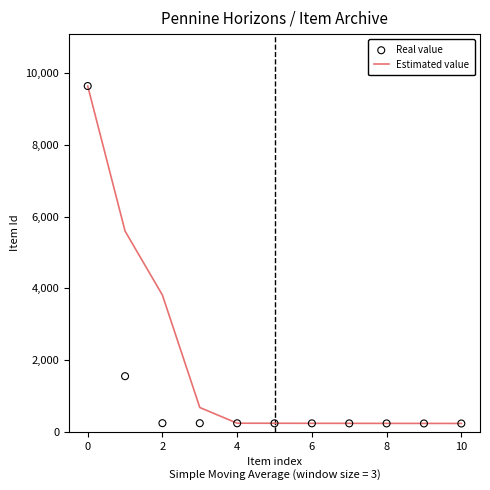

The value of Estimated value at 0 is 9633.0. True or false?

True